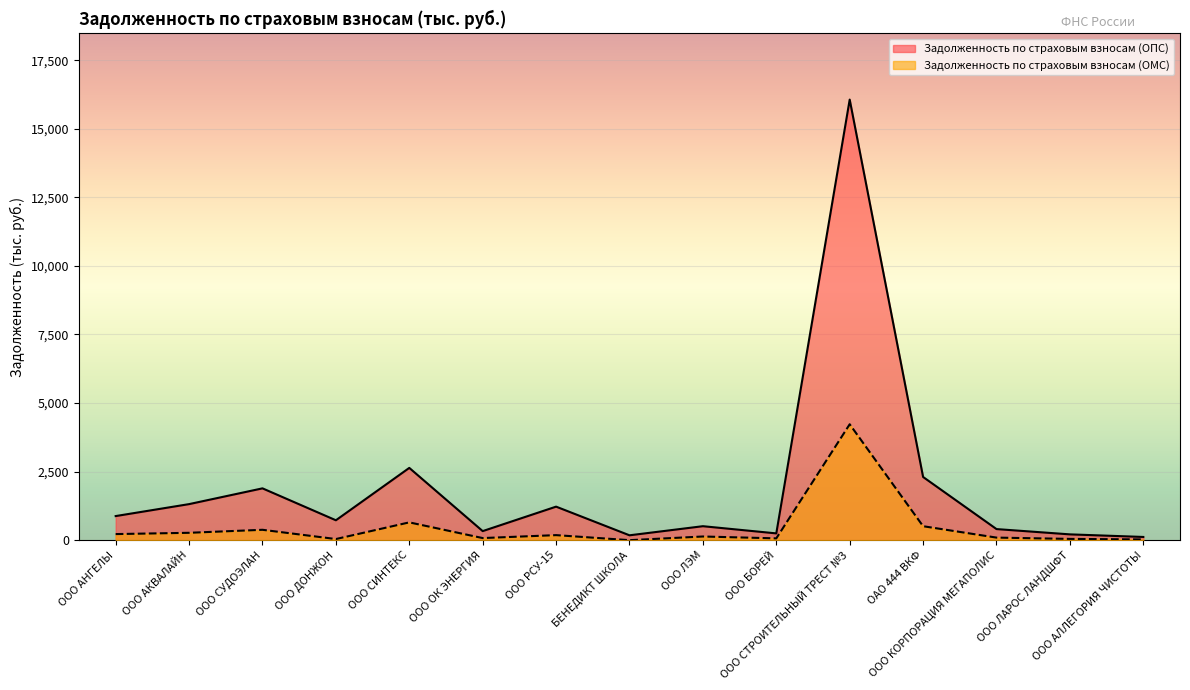

At how many categories does at least one series exceed 8289?

1